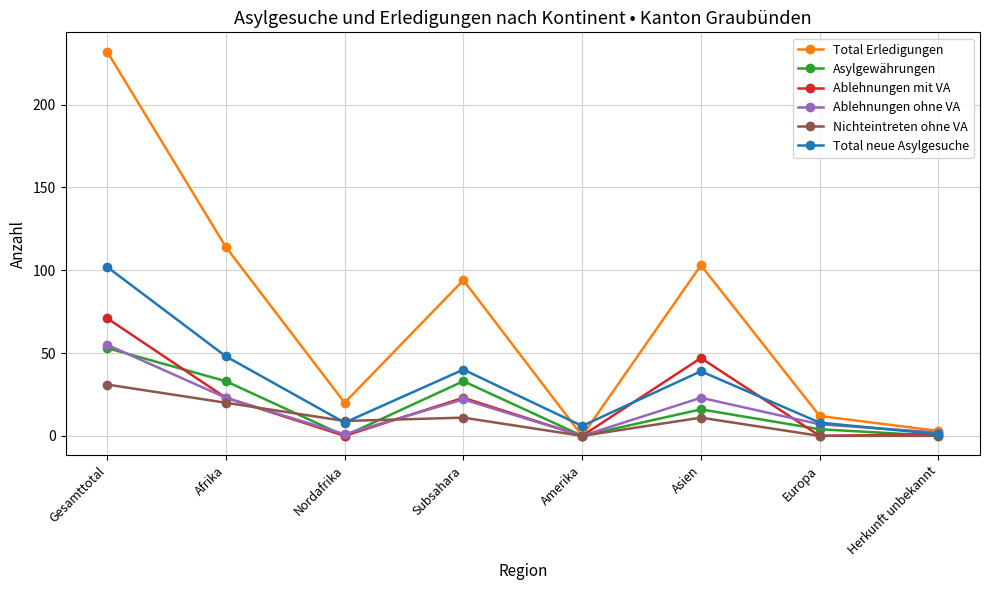

At which category is the sum across all series the highest?

Gesamttotal